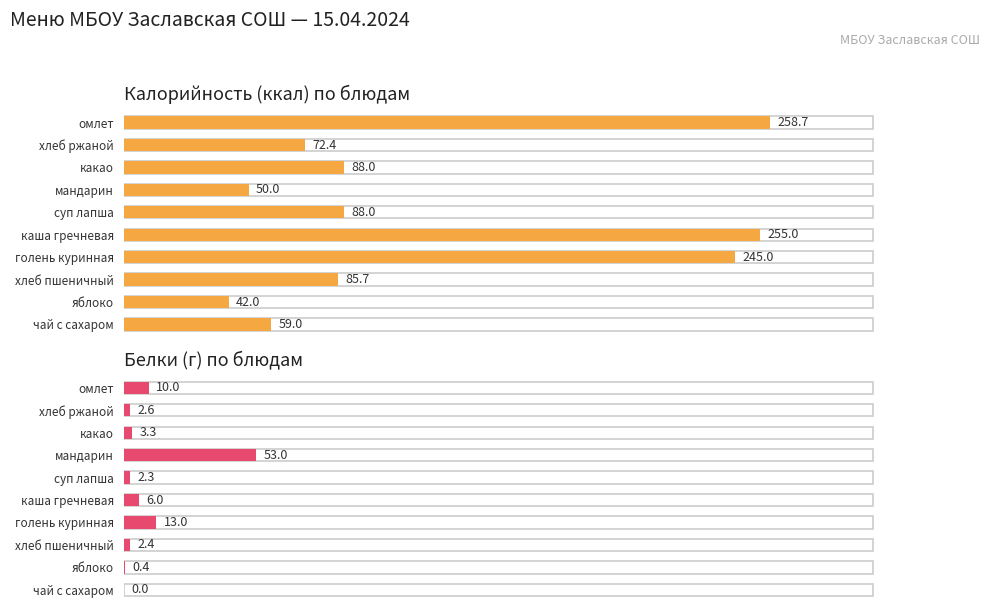

How many bars are there in each group?

2